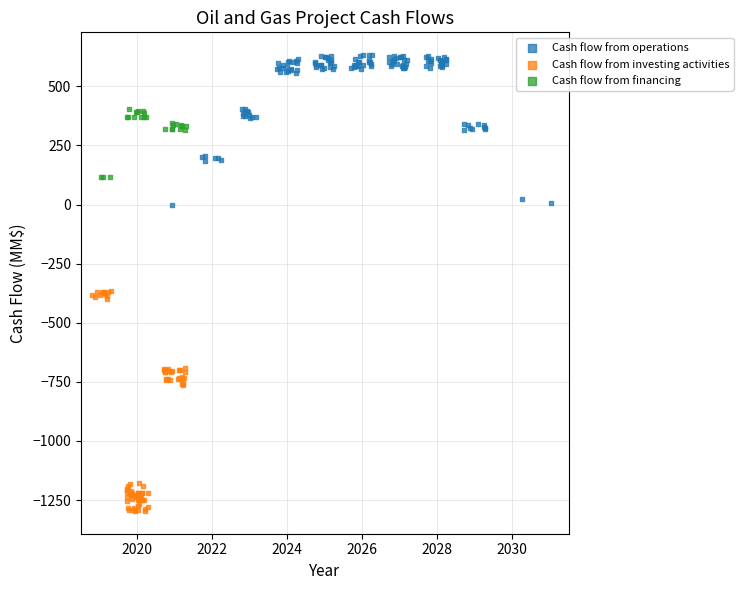

Which series reaches the maximum Y coordinate?

Cash flow from operations